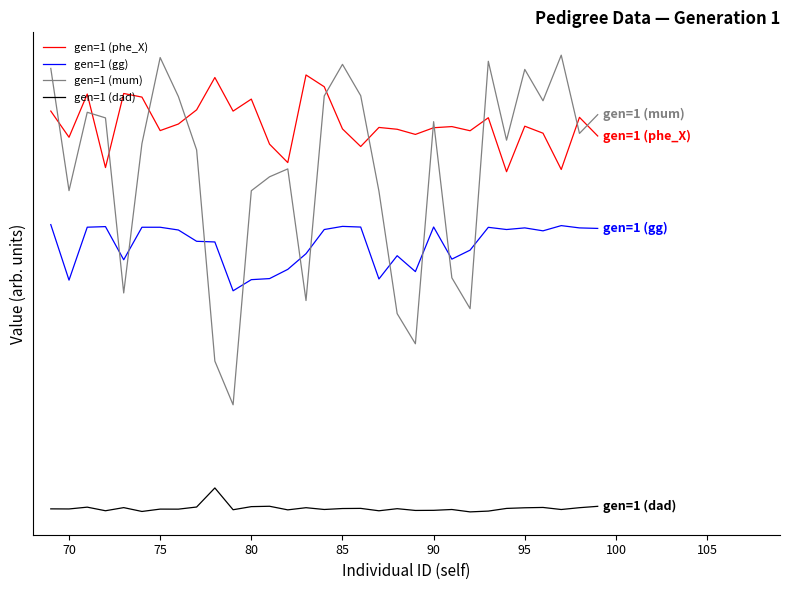

What is the minimum value shown in the chart?

-0.6